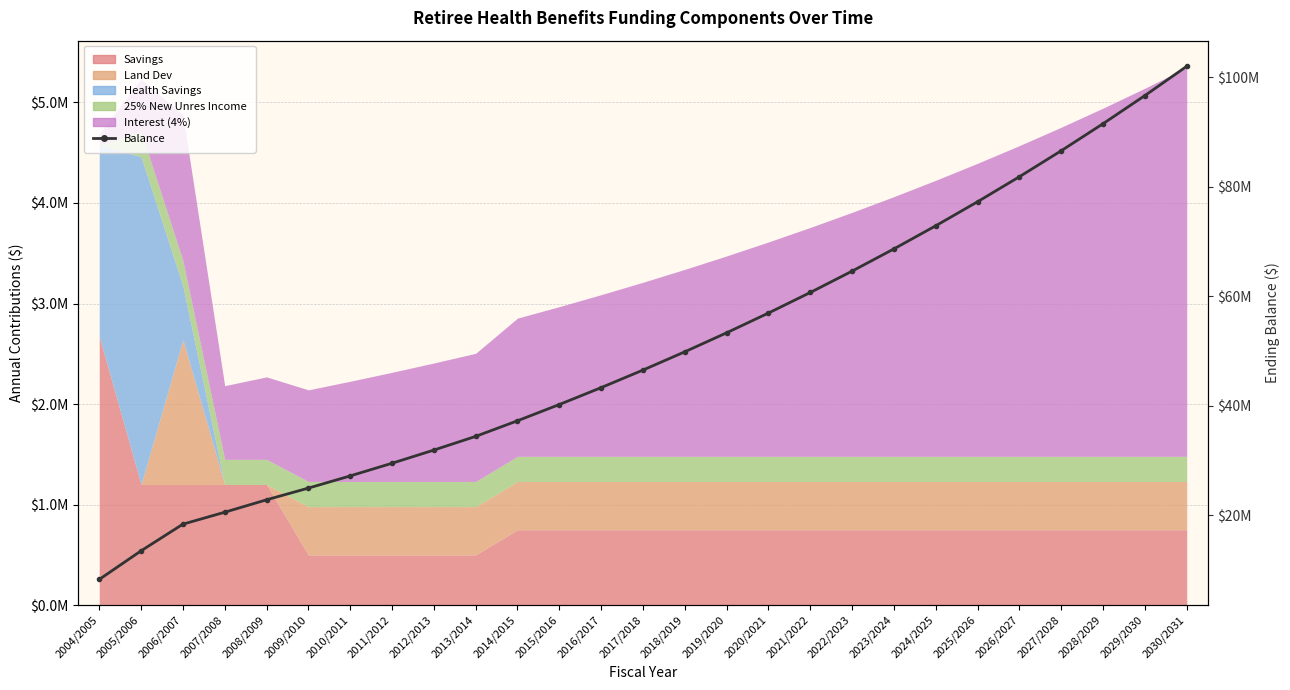

Rank the categories by value from lowest to highest.

2004/2005, 2005/2006, 2006/2007, 2007/2008, 2008/2009, 2009/2010, 2010/2011, 2011/2012, 2012/2013, 2013/2014, 2014/2015, 2015/2016, 2016/2017, 2017/2018, 2018/2019, 2019/2020, 2020/2021, 2021/2022, 2022/2023, 2023/2024, 2024/2025, 2025/2026, 2026/2027, 2027/2028, 2028/2029, 2029/2030, 2030/2031